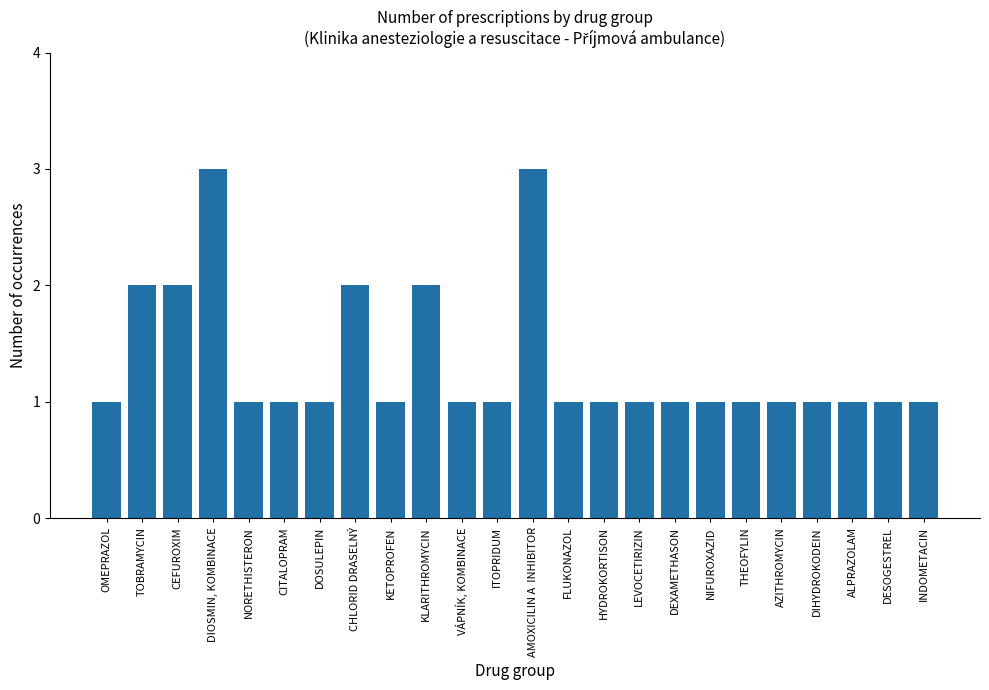

Which has a higher value, CHLORID DRASELNÝ or ALPRAZOLAM?

CHLORID DRASELNÝ